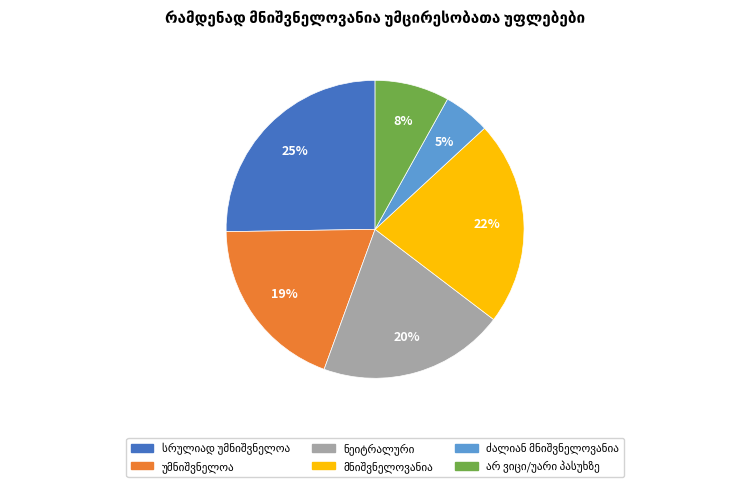

To the nearest percent, what is the difference between the largest and smallest slice percentages?

20%